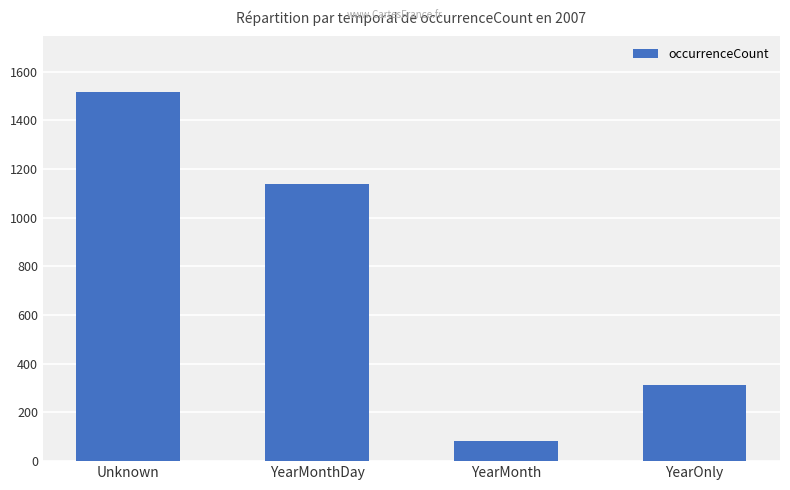

List the labels in order of value, largest first.

Unknown, YearMonthDay, YearOnly, YearMonth